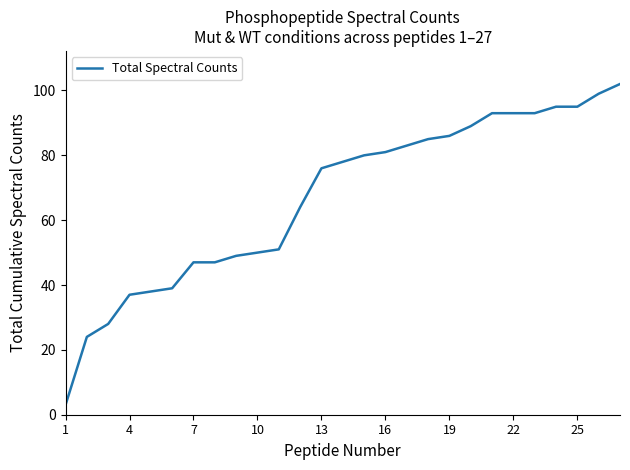

What is the maximum value shown in the chart?

102